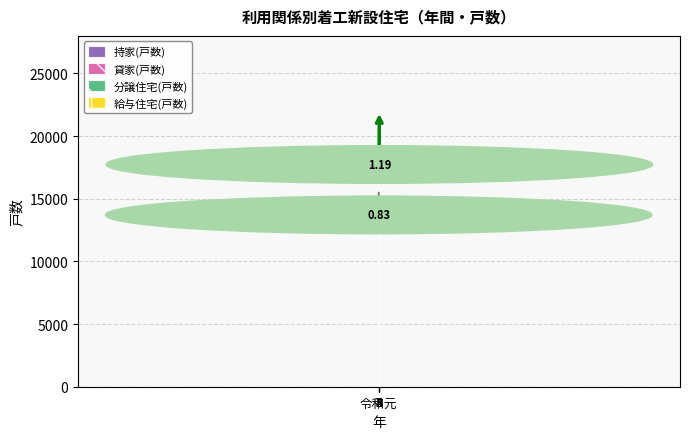

How many bars are there in total?

20